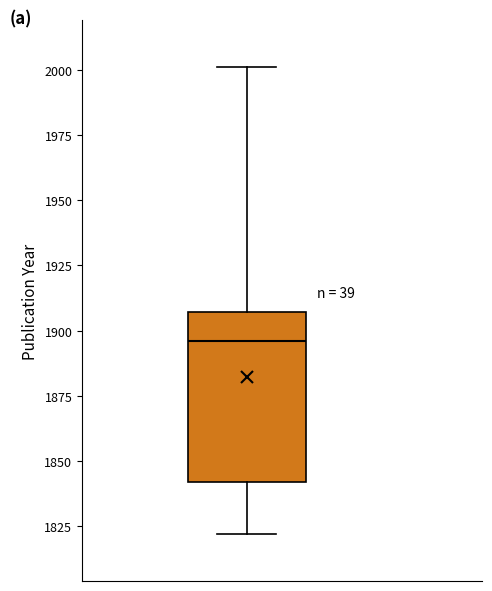

Transcribe this box plot: give where the median line is, the range the box spans, and where the two whiskers end, as read against the y-axis. The values are not printed on the chart, so give them approximately, as read against the axis.

median 1895, box 1840 to 1905, whiskers 1820 to 2000